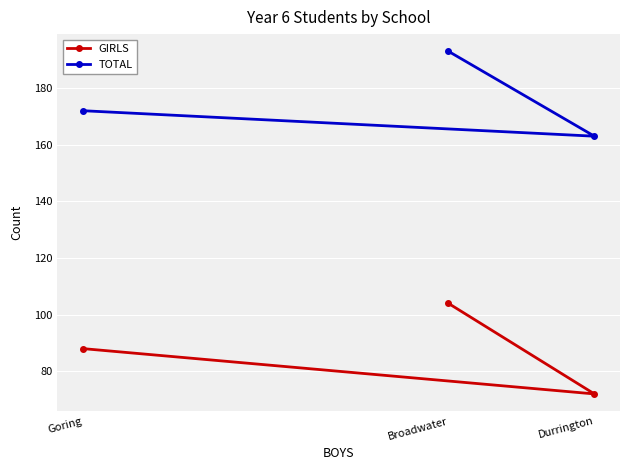

How many lines are shown in the chart?

2